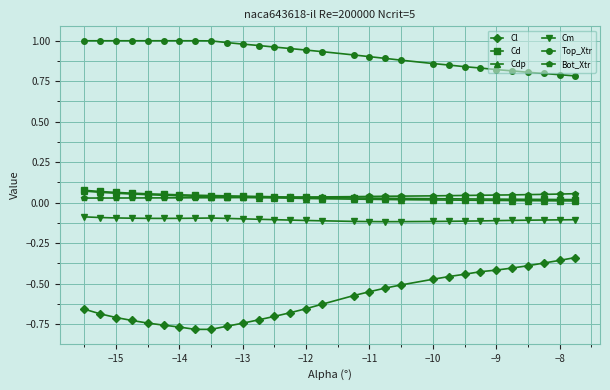

Which series has the widest spread of values?

Cl